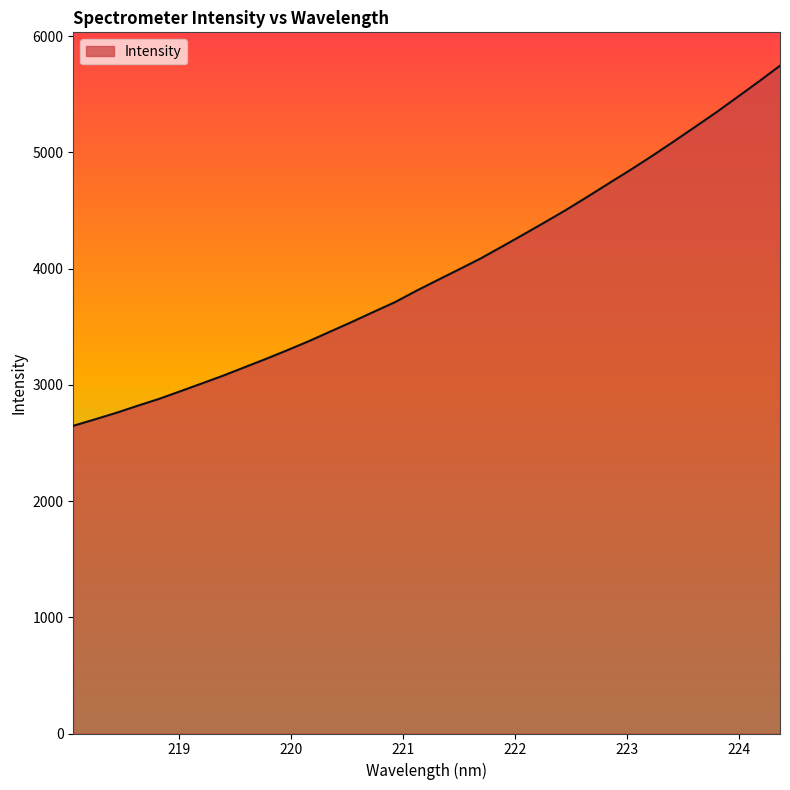

What is the maximum value shown in the chart?

5745.9